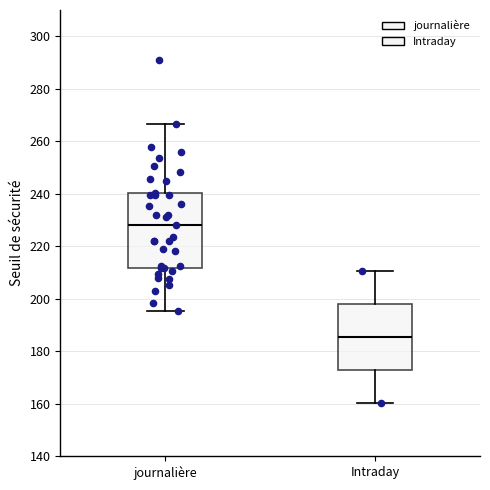

Which box has the highest median line?

journalière